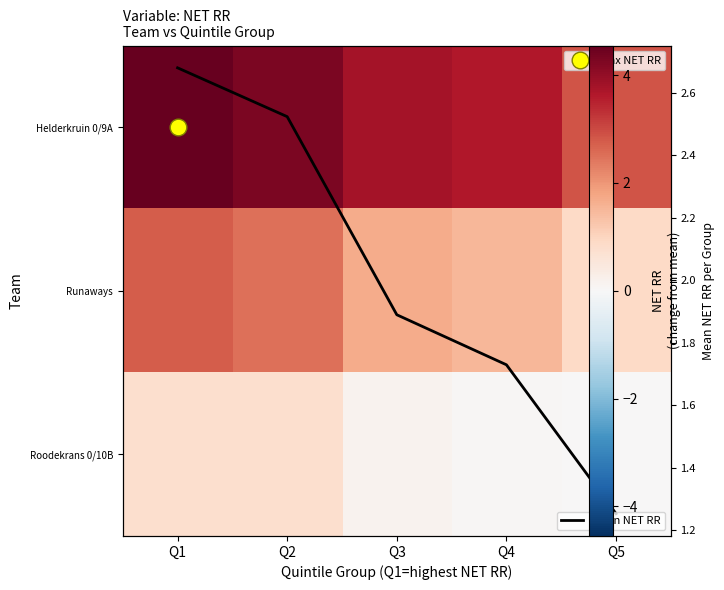

How many data points does each series have?

5